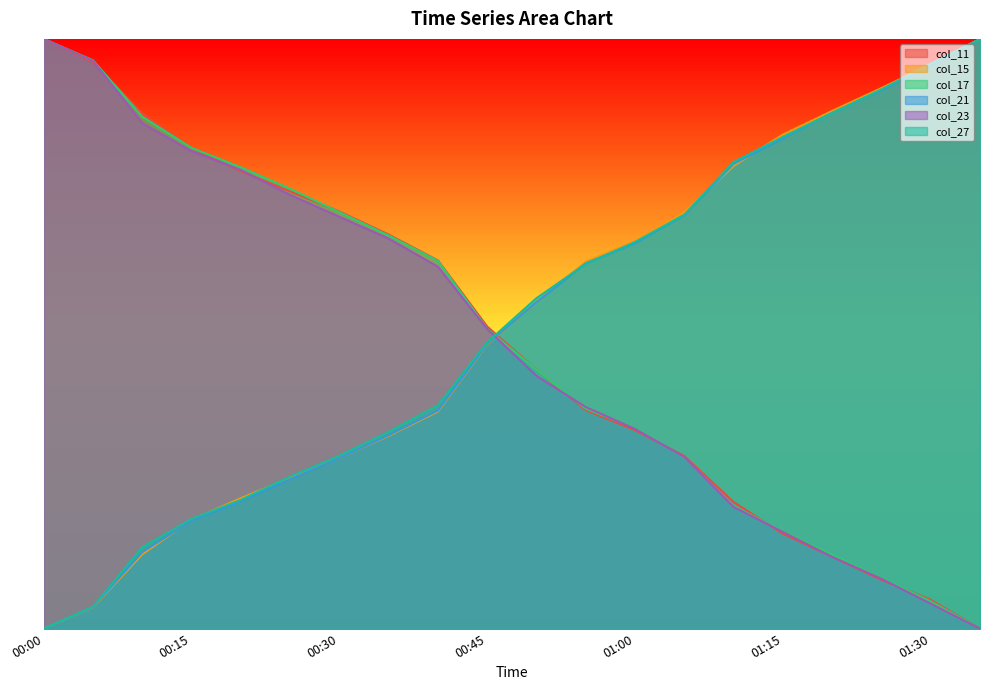

The value of col_17 at 01:00 is 0.2. True or false?

False